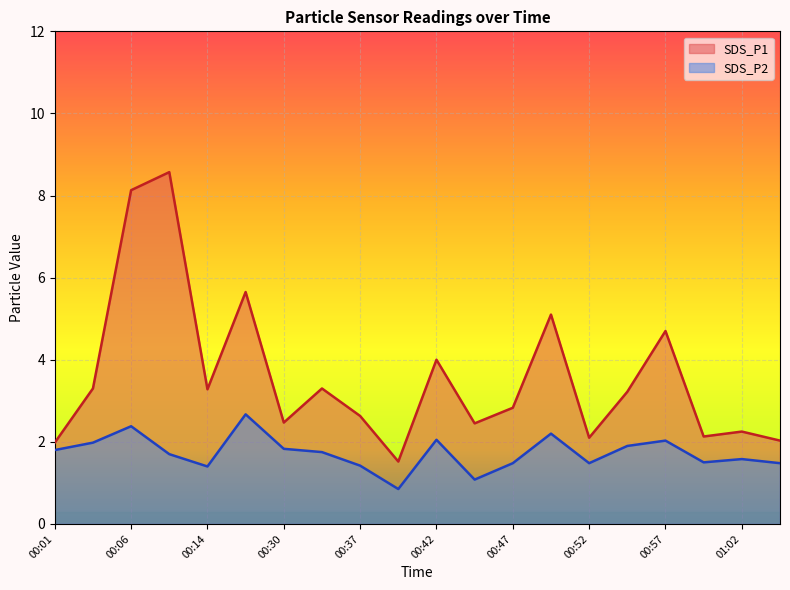

Does the chart display data point markers on the line(s)?

No